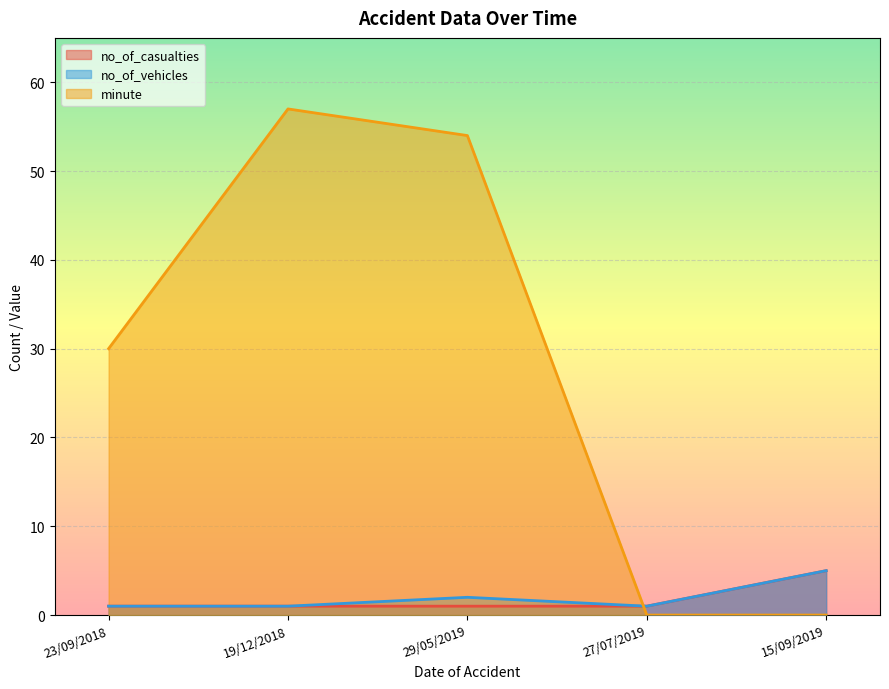

In minute, how many points are higher than both neighbors (excluding endpoints)?

1